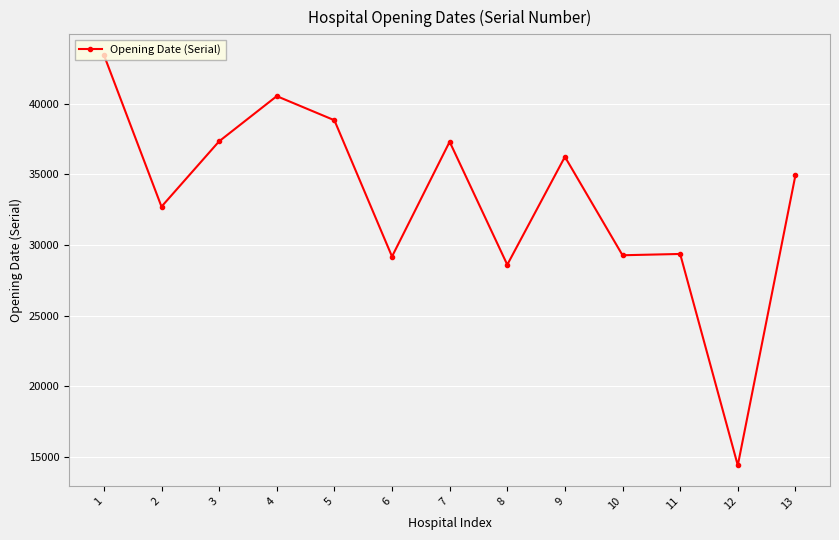

What is the greatest value displayed?

43466